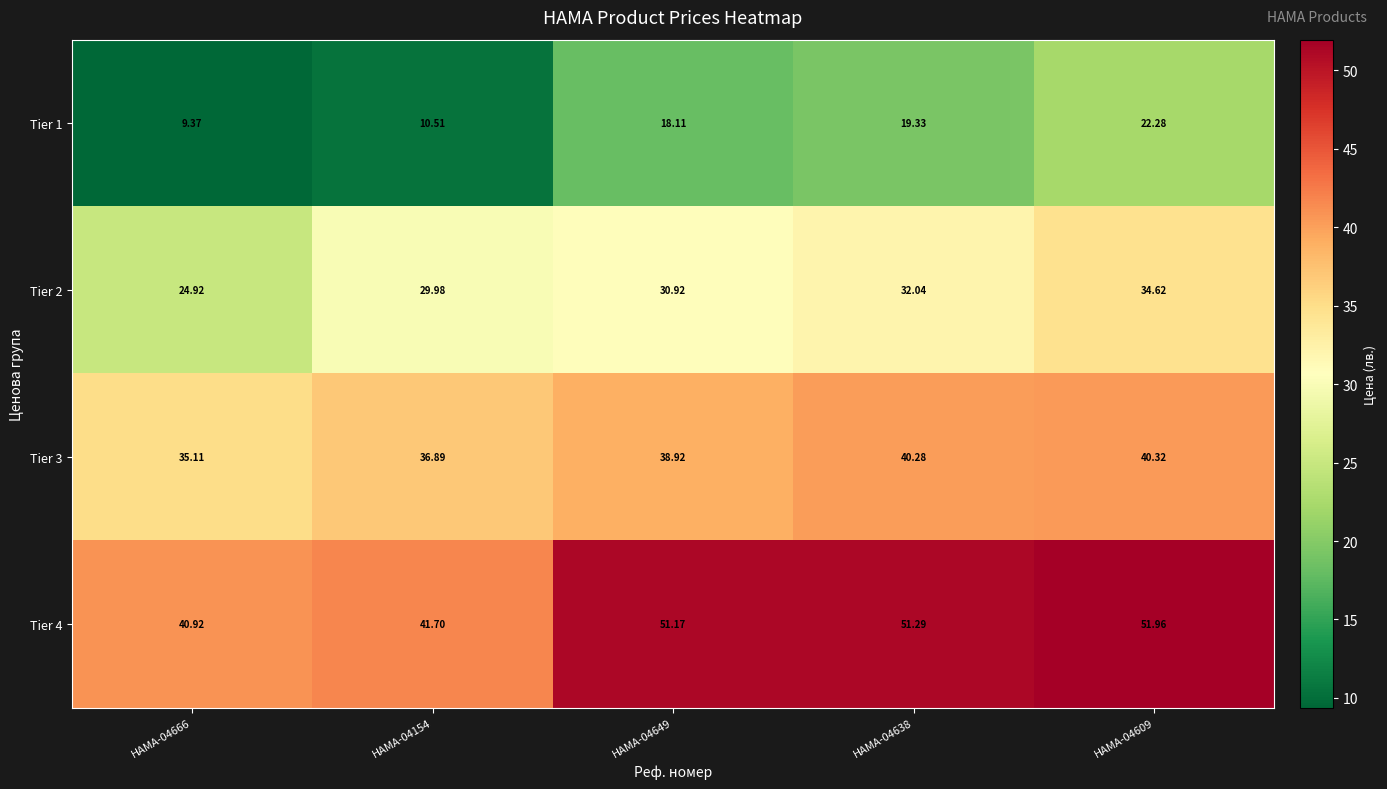

Is the value of Tier 4 at HAMA-04638 greater than the value of Tier 1 at HAMA-04649?

Yes